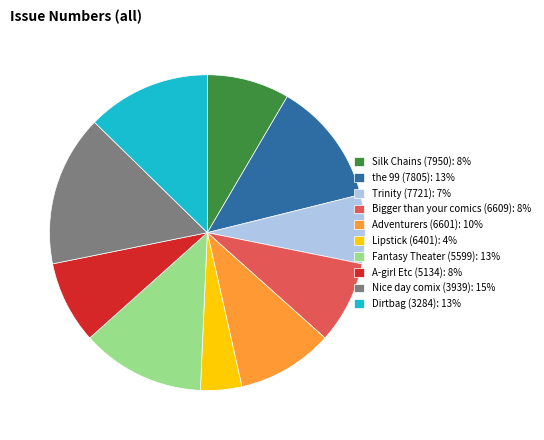

Do Lipstick (6401): 4% and Fantasy Theater (5599): 13% together represent more than half of the pie?

No